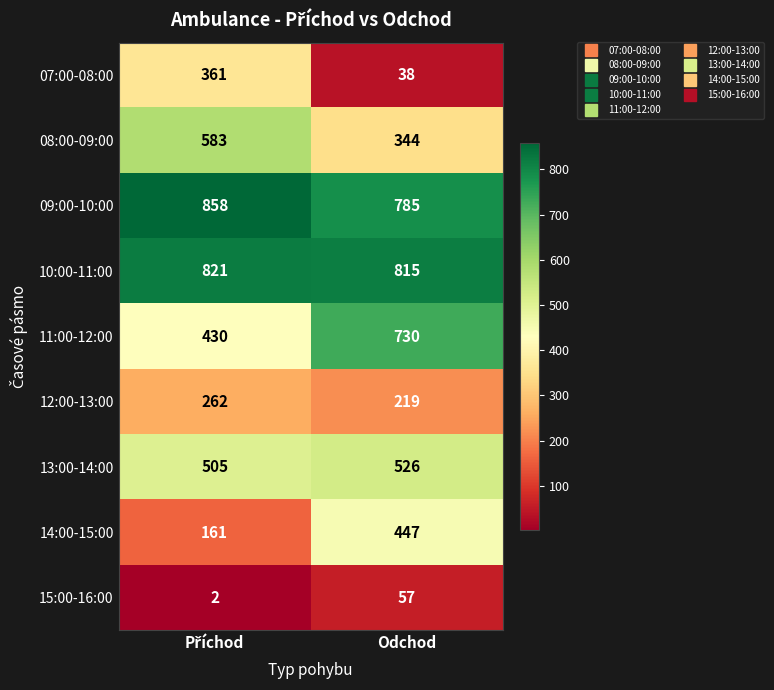

Which series has the largest total across all categories?

09:00-10:00